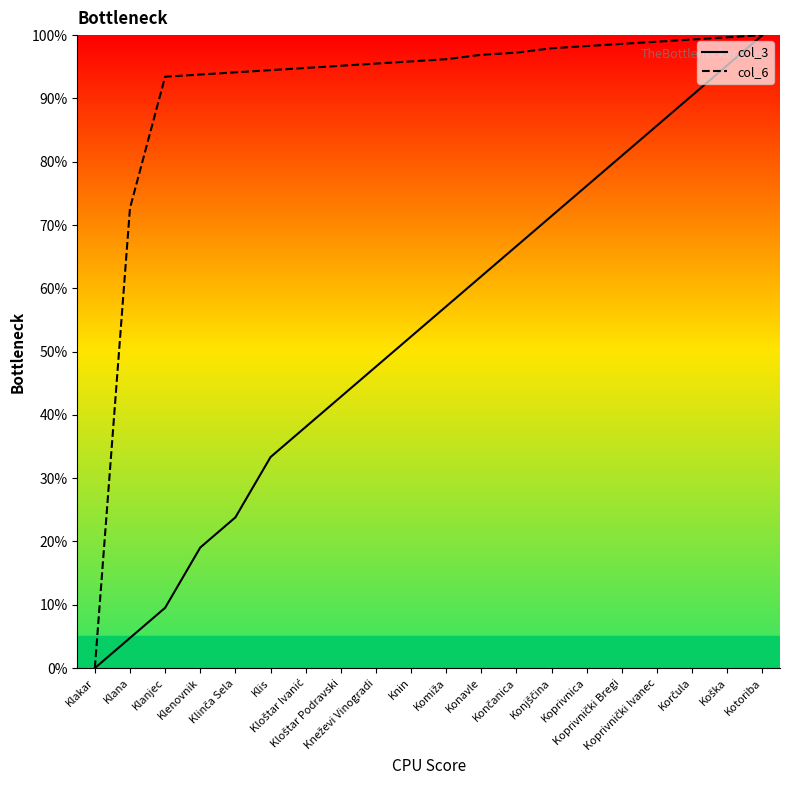

What position from the left is Kloštar Ivanić?

7